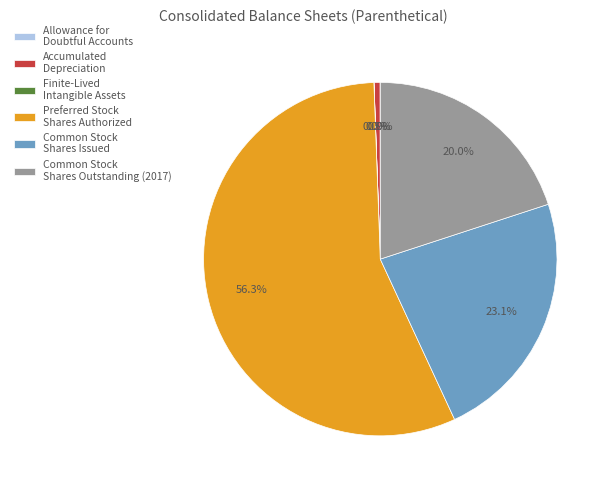

Is there any slice that represents more than half of the pie?

Yes